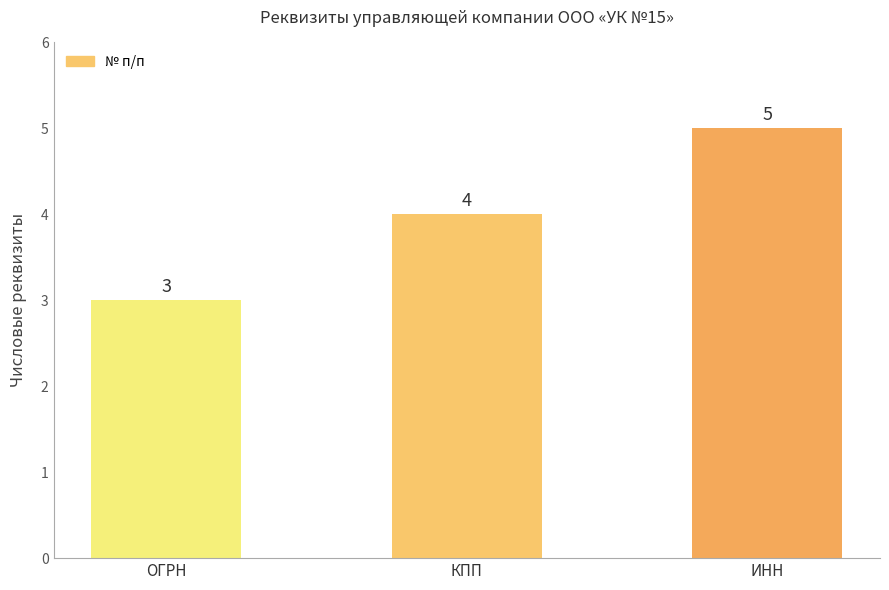

The value at КПП is 4. True or false?

True